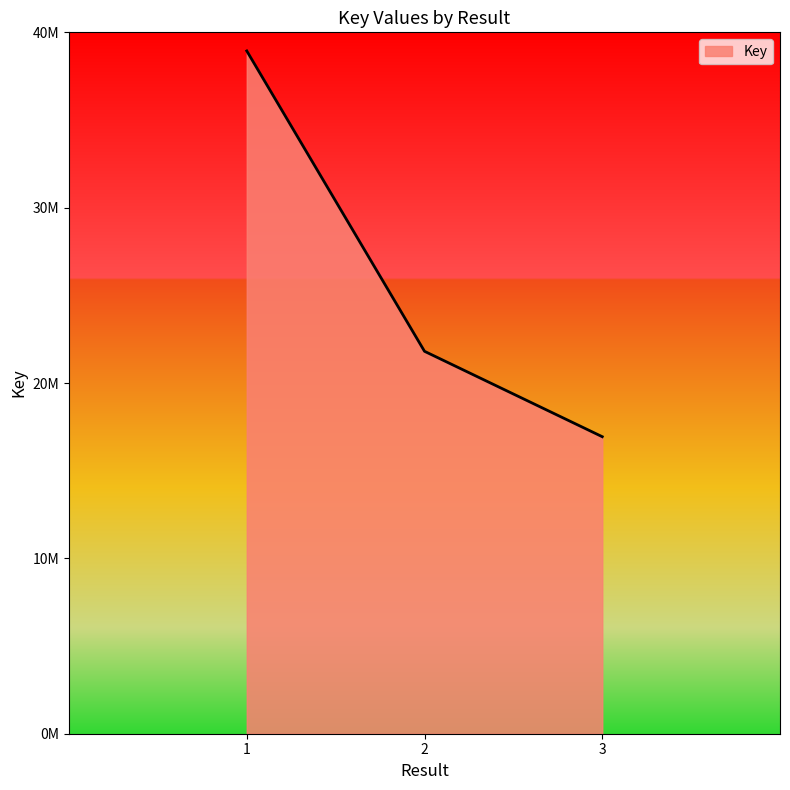

Reading right to left, transcribe all the data shown in this chart.

3=16938965	2=21809277	1=38939773